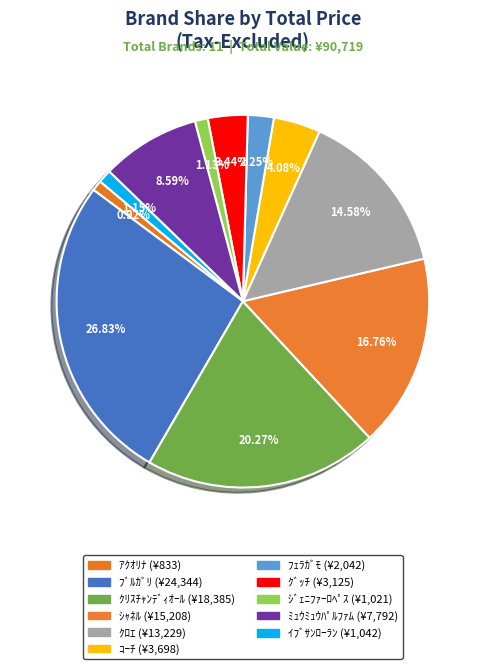

What is the total percentage of ｼｬﾈﾙ and ﾌﾞﾙｶﾞﾘ?

43.6%